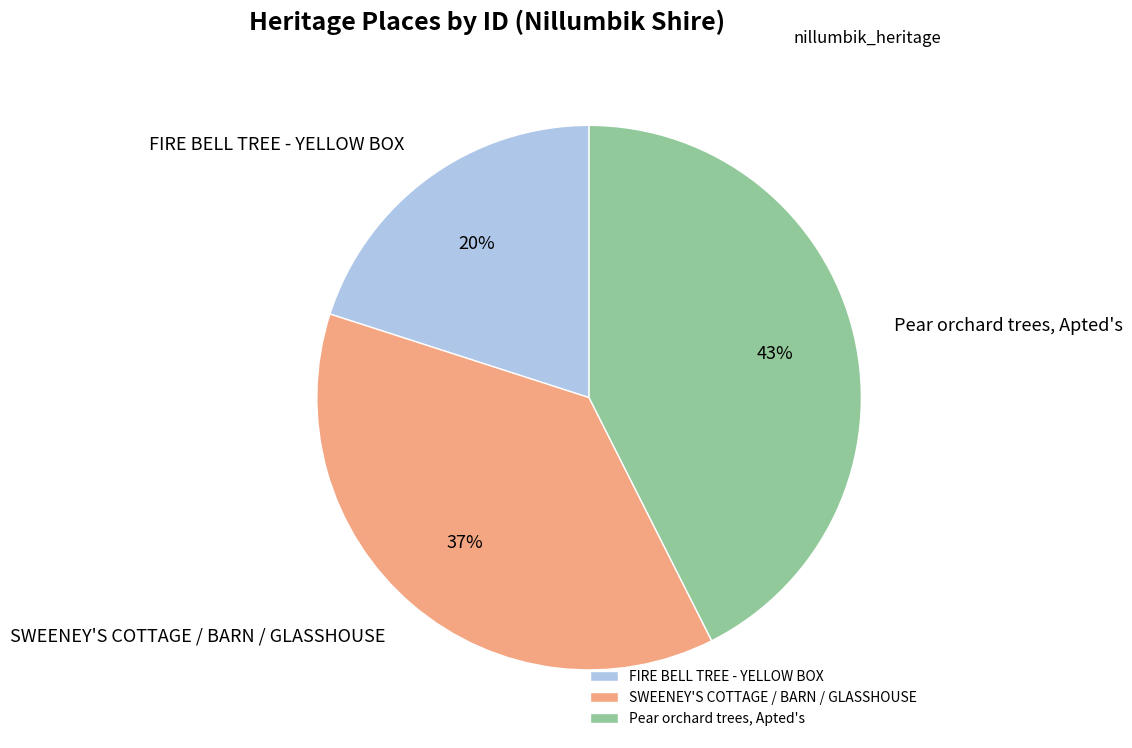

To the nearest percent, what is the combined percentage of SWEENEY'S COTTAGE / BARN / GLASSHOUSE and FIRE BELL TREE - YELLOW BOX?

57%